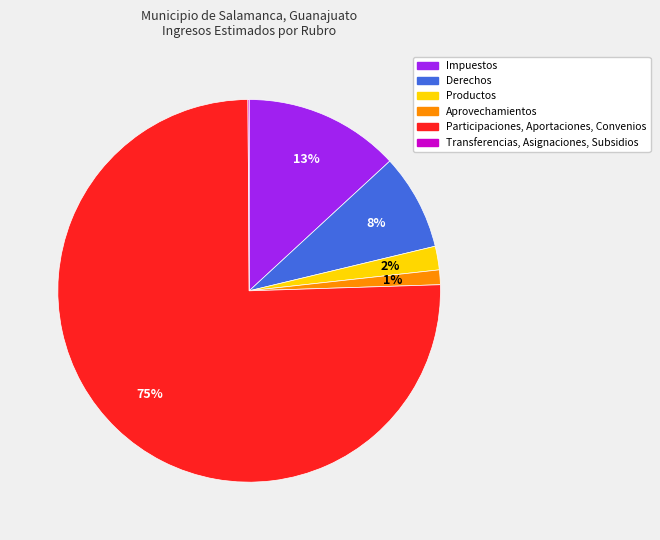

To the nearest percent, what portion does Aprovechamientos represent?

1%